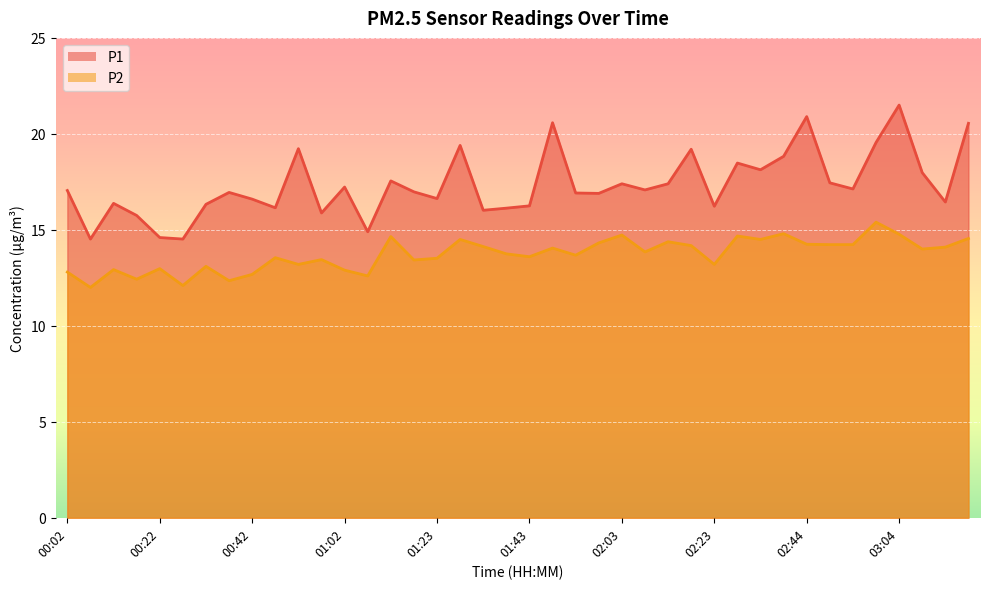

How many interior local peaks does the P1 series have?

12